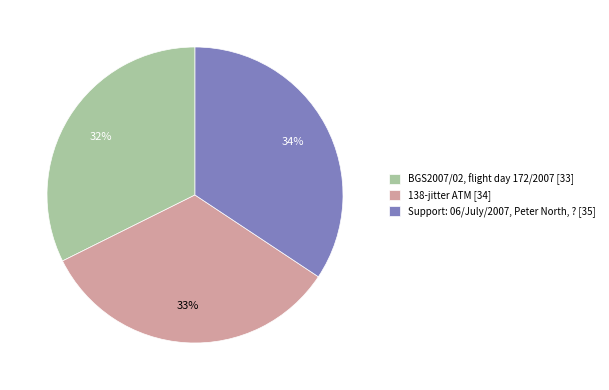

Combined, what portion of the pie is 138-jitter ATM and Support: 06/July/2007, Peter North, ??

67.6%